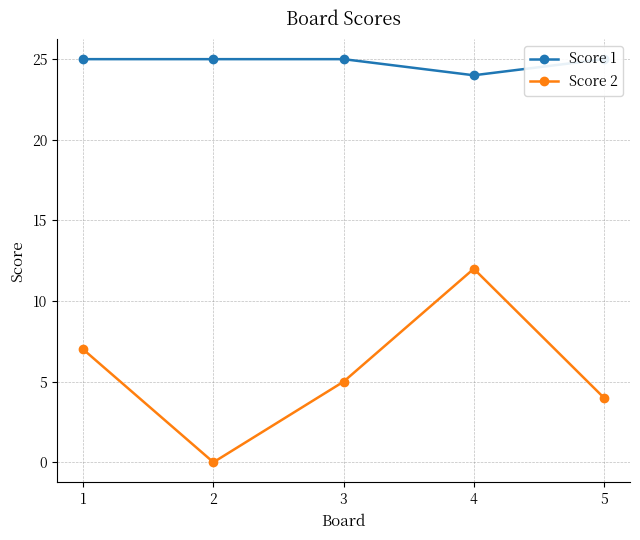

Reading right to left, extract all data points from this chart.

Score 1: 5=25	4=24	3=25	2=25	1=25
Score 2: 5=4	4=12	3=5	2=0	1=7